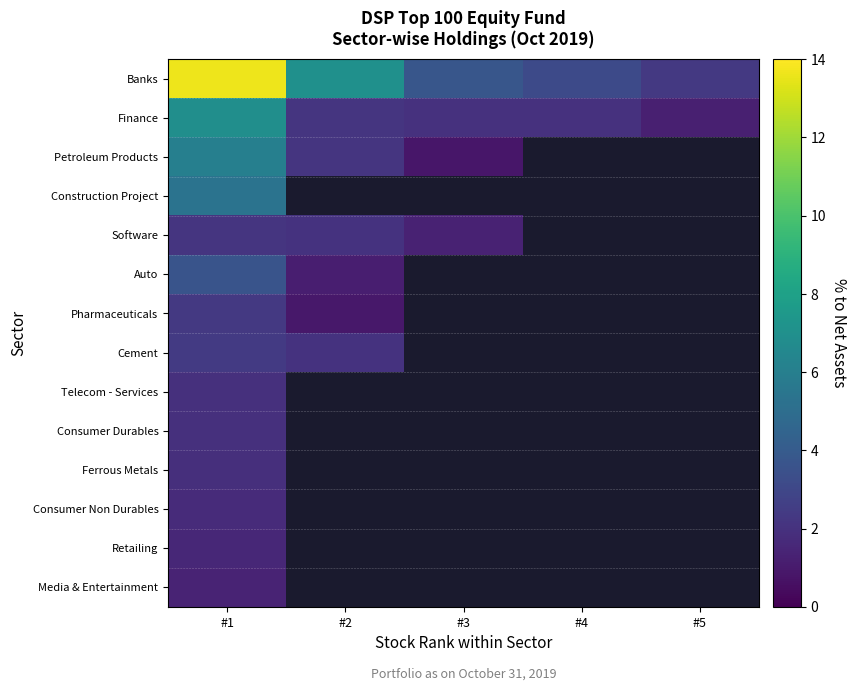

At which category does the chart reach its peak across all series?

#1